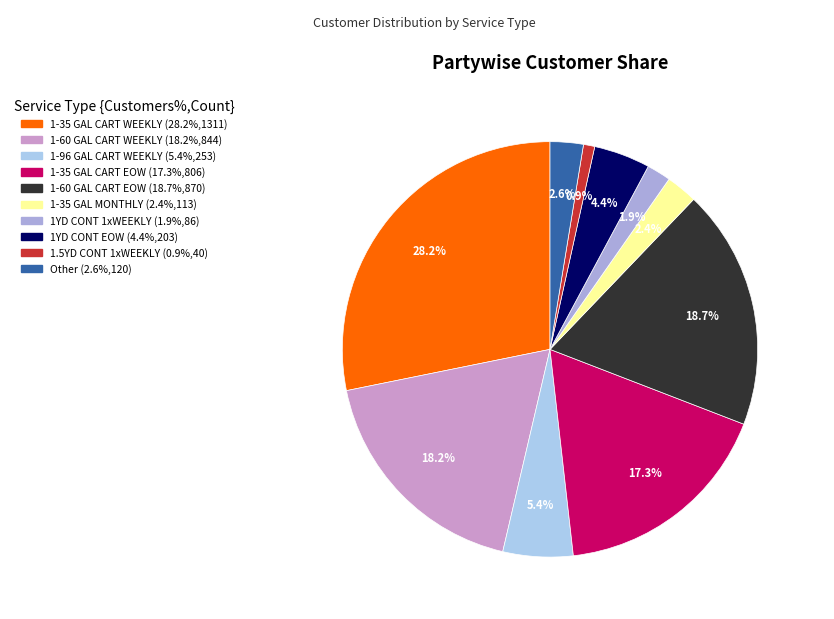

Count the number of slices in the pie.

10